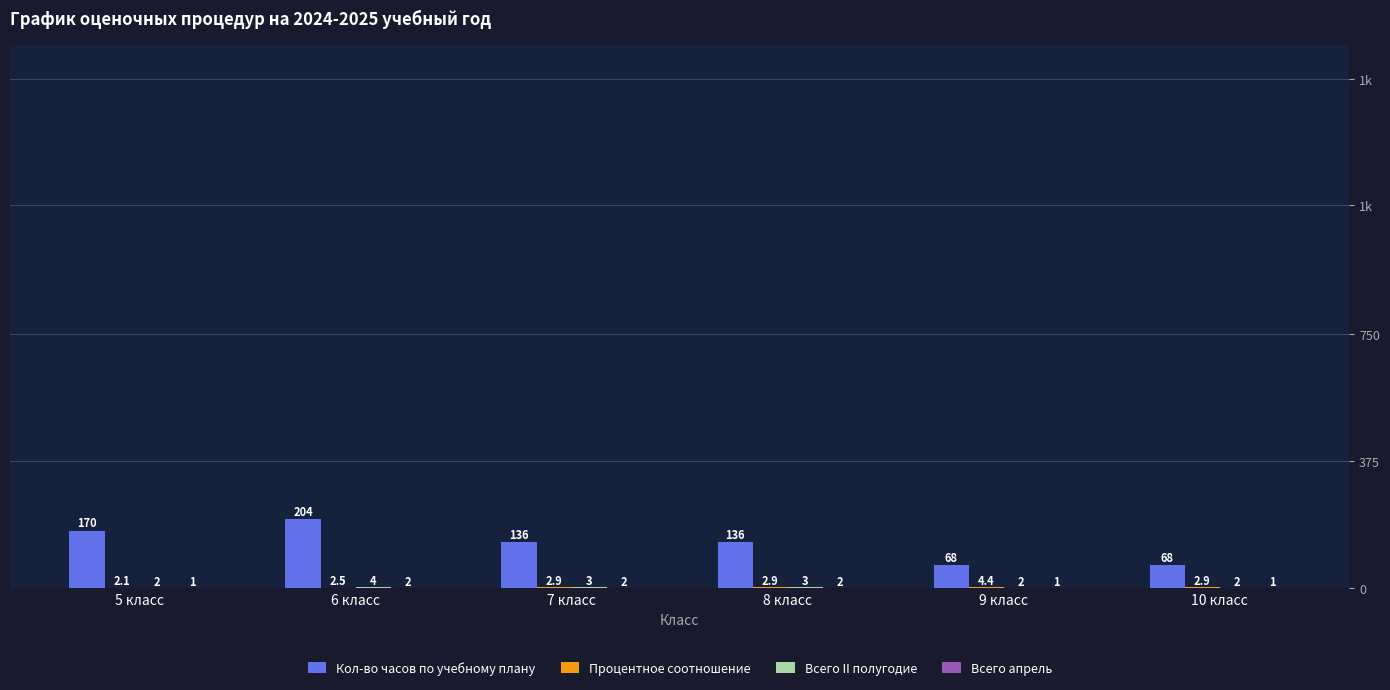

Does the chart contain stacked bars?

No